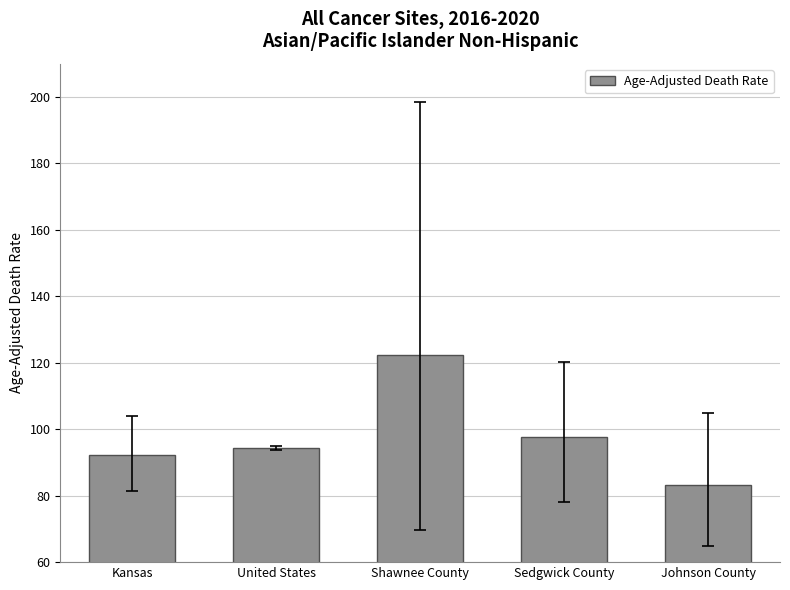

Rank the categories by value from highest to lowest.

Shawnee County, Sedgwick County, United States, Kansas, Johnson County